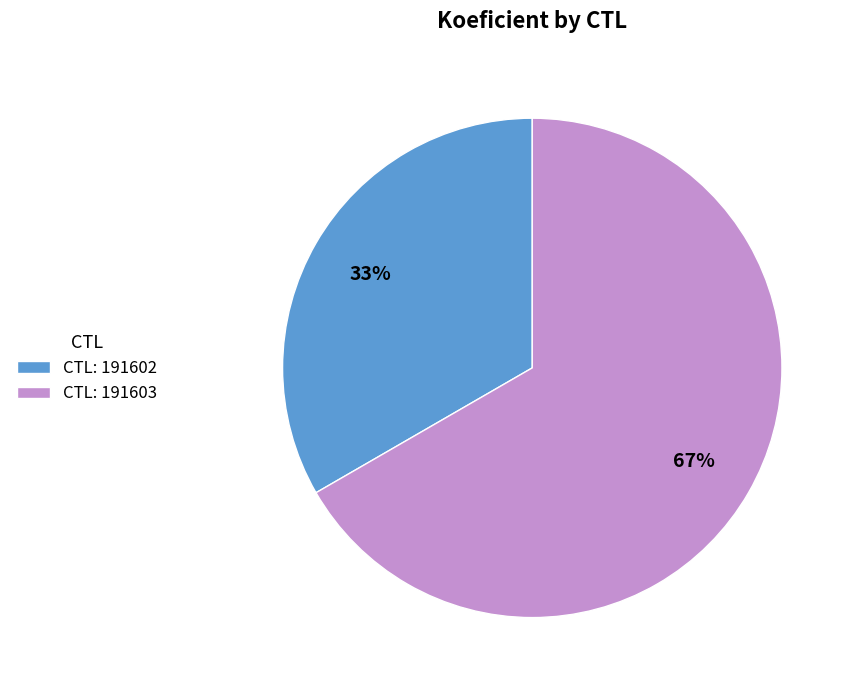

The CTL: 191603 slice represents 74% of the pie. True or false?

False